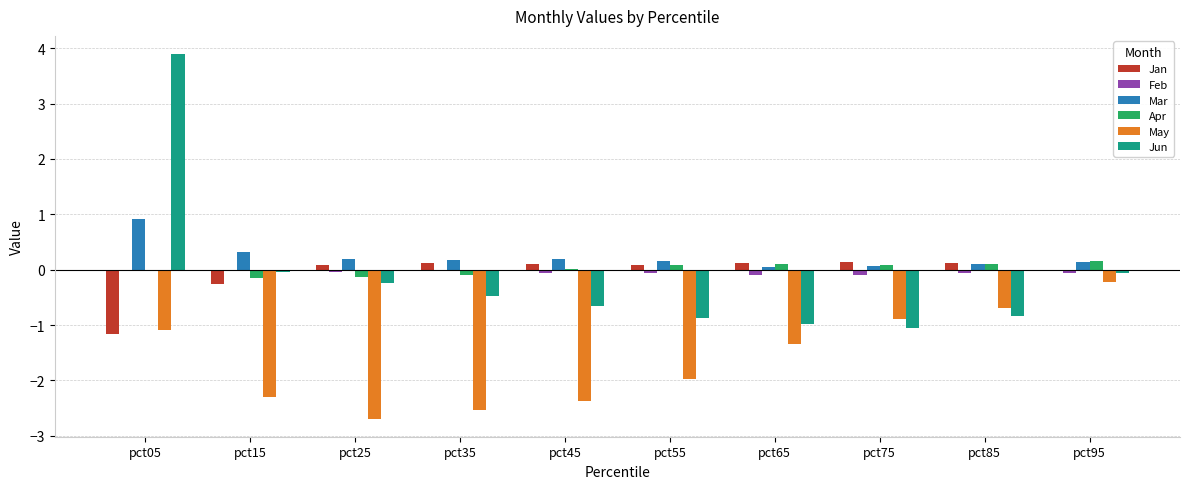

What is the greatest value displayed?

3.9